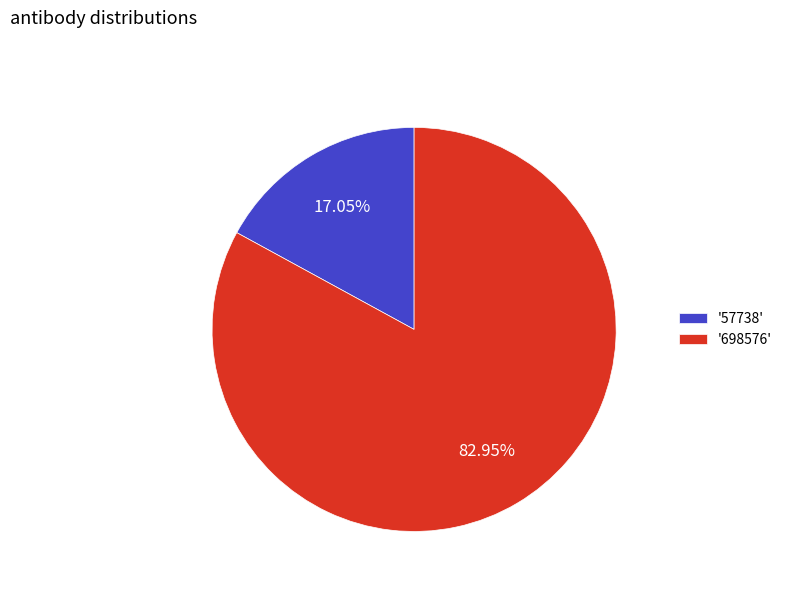

To the nearest percent, what is the difference between the largest and smallest slice percentages?

66%